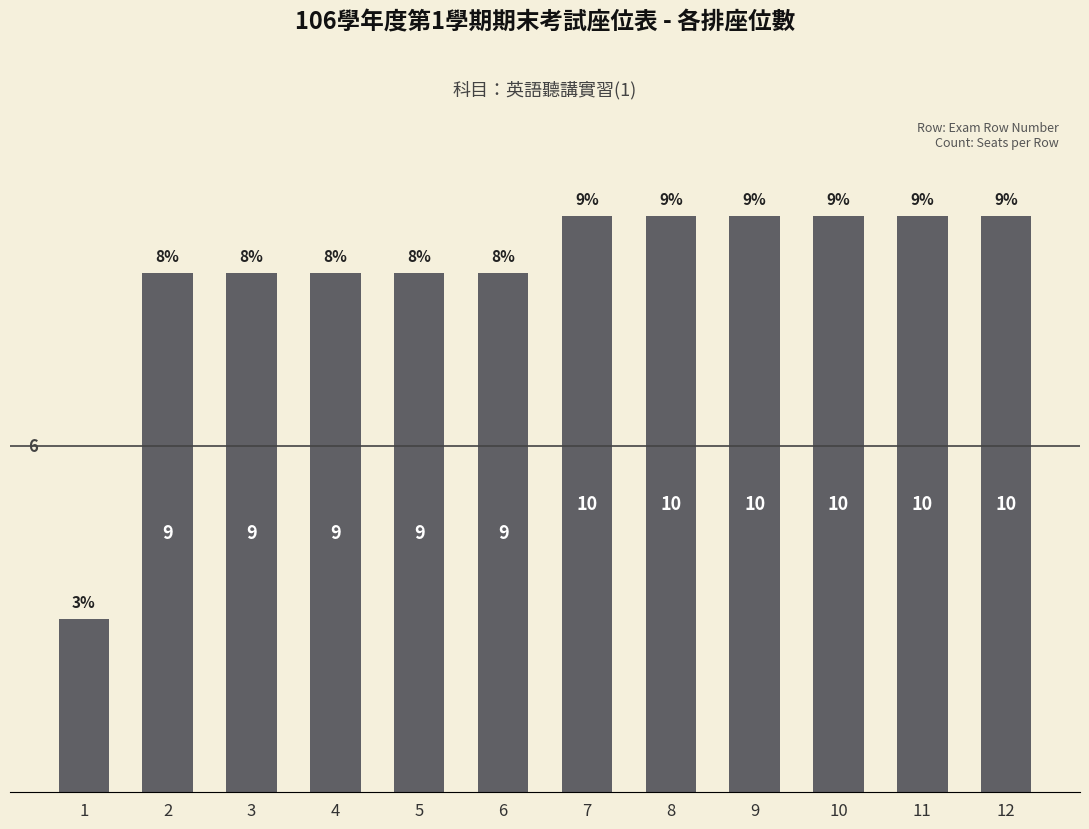

How many values are between 9 and 10?

11